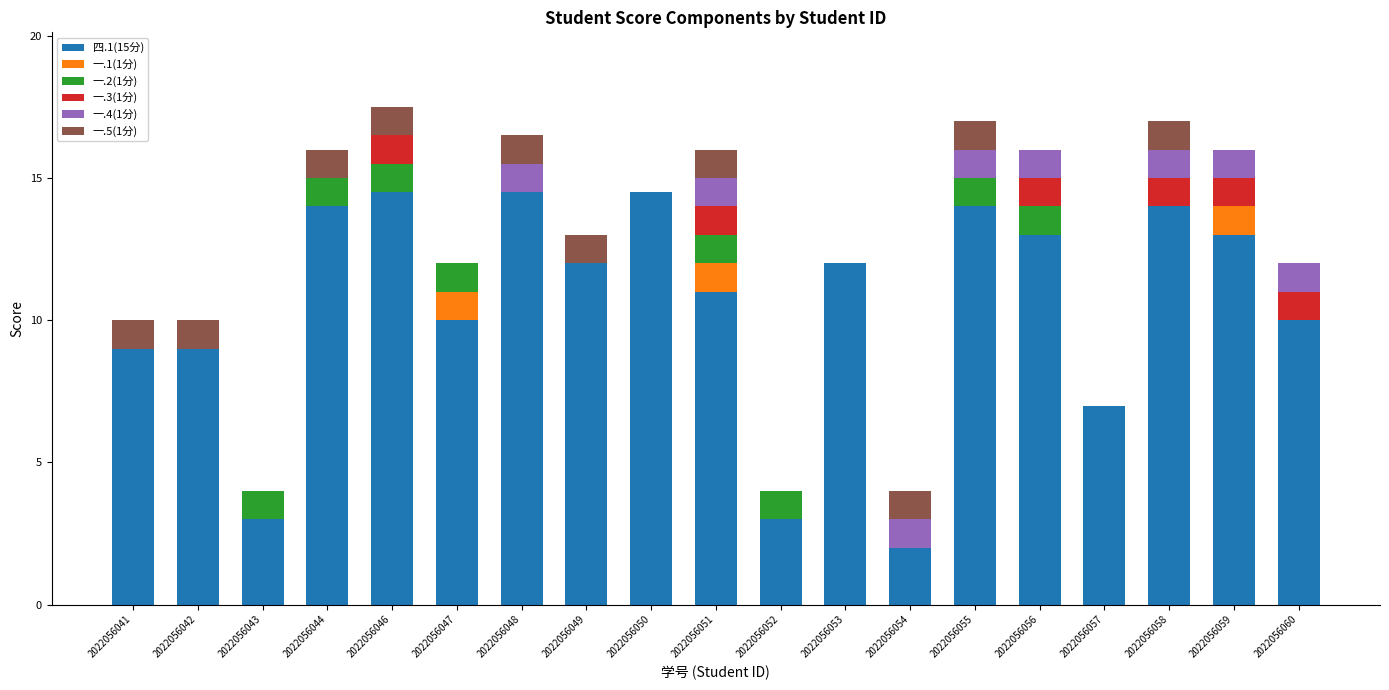

What is the highest value of the 四.1(15分) series?

14.5